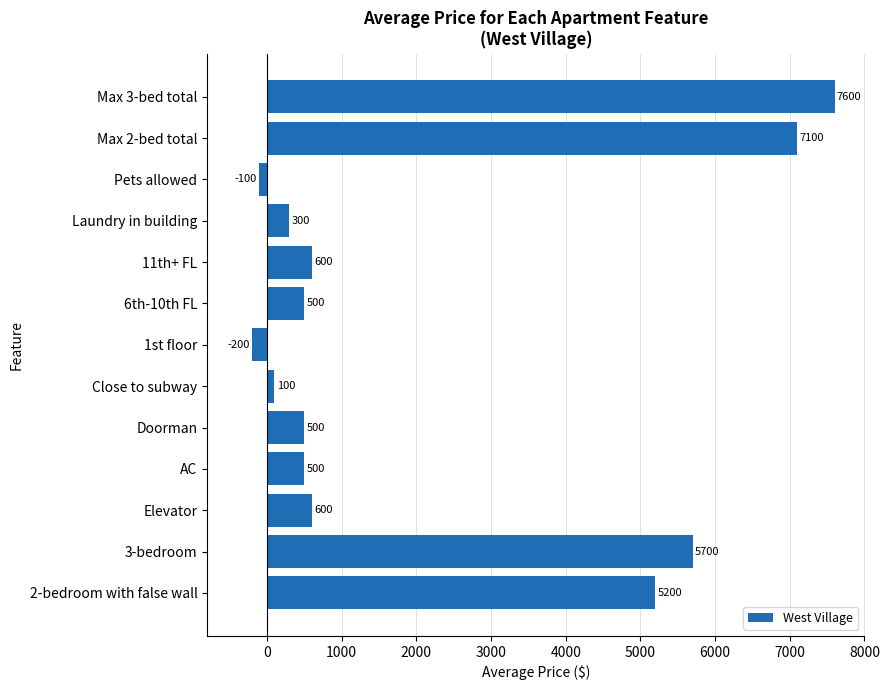

Which has a higher value, Laundry in building or 2-bedroom with false wall?

2-bedroom with false wall